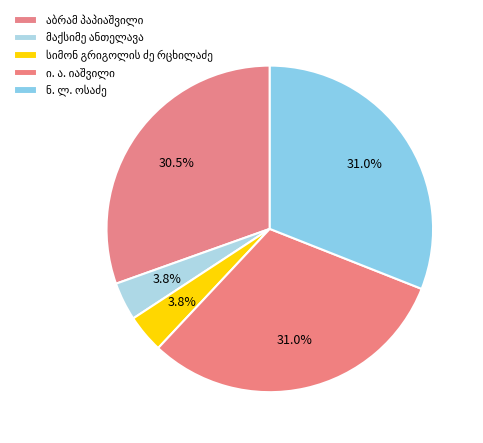

Count the number of slices in the pie.

5